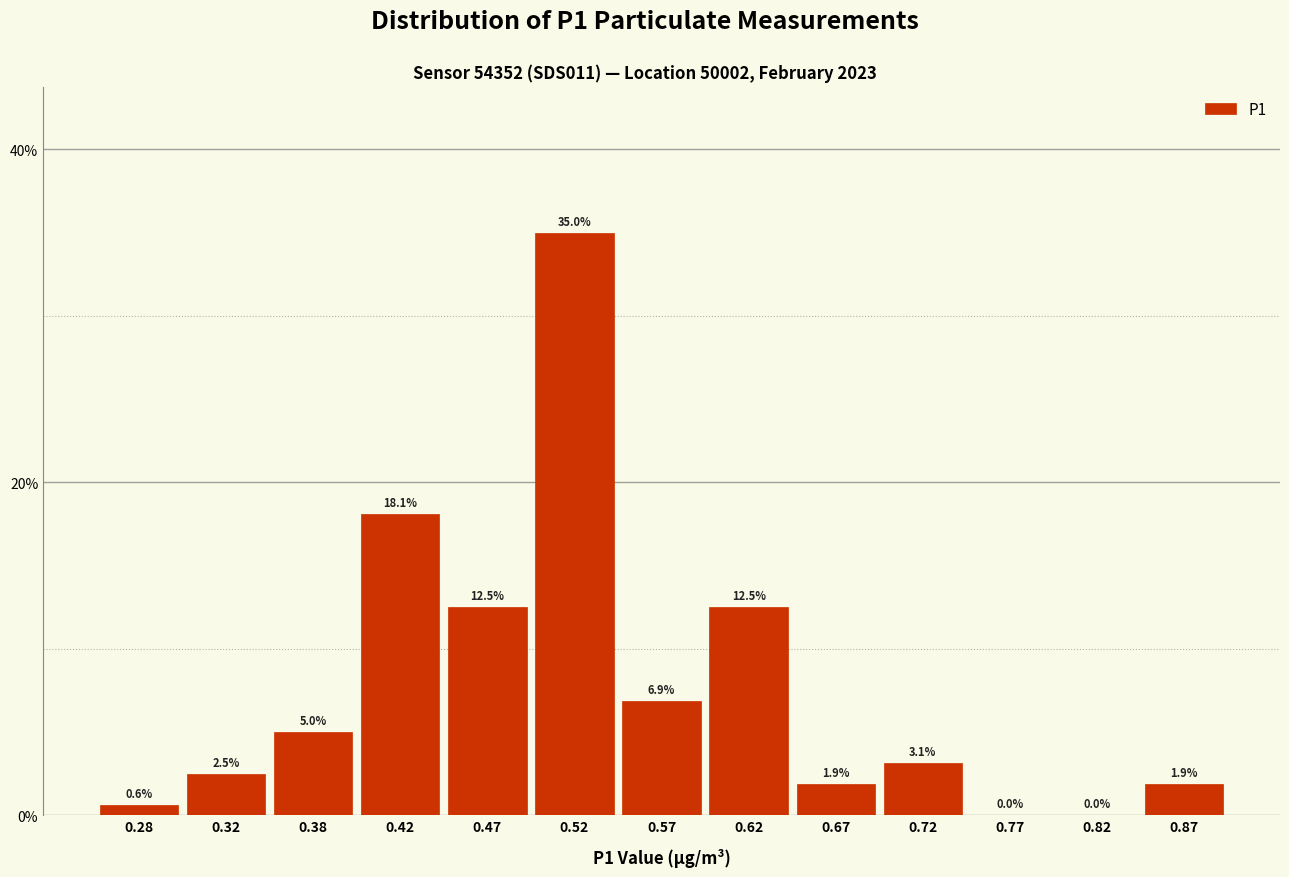

Reading left to right, transcribe this chart: for each bar, give the range it covers on the x-axis and its height.

0.25 to 0.30: 0.6
0.30 to 0.35: 2.5
0.35 to 0.40: 5.0
0.40 to 0.45: 18.1
0.45 to 0.50: 12.5
0.50 to 0.55: 35.0
0.55 to 0.60: 6.9
0.60 to 0.65: 12.5
0.65 to 0.70: 1.9
0.70 to 0.75: 3.1
0.75 to 0.80: 0.0
0.80 to 0.85: 0.0
0.85 to 0.90: 1.9